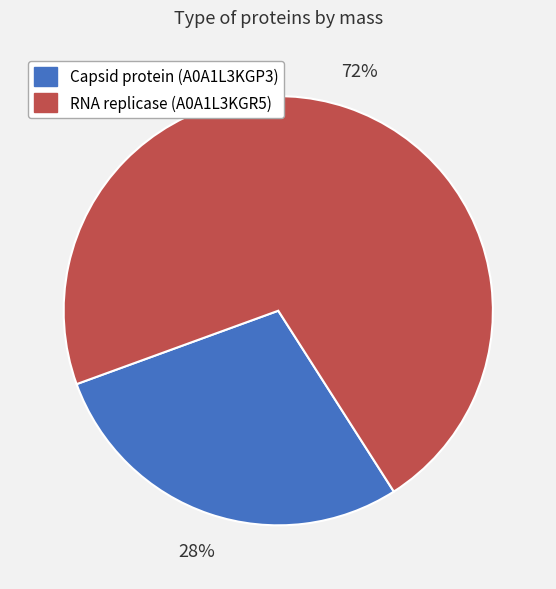

Is it true that RNA replicase (A0A1L3KGR5) is 79% of the pie?

False